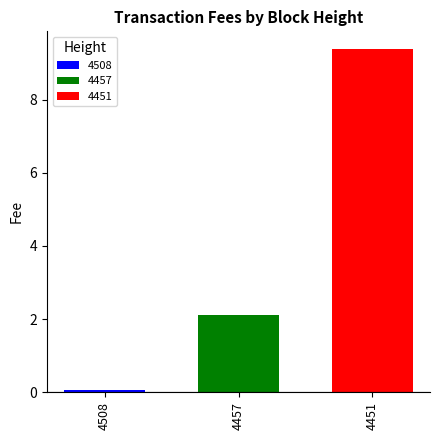

How many categories are shown in the chart?

1